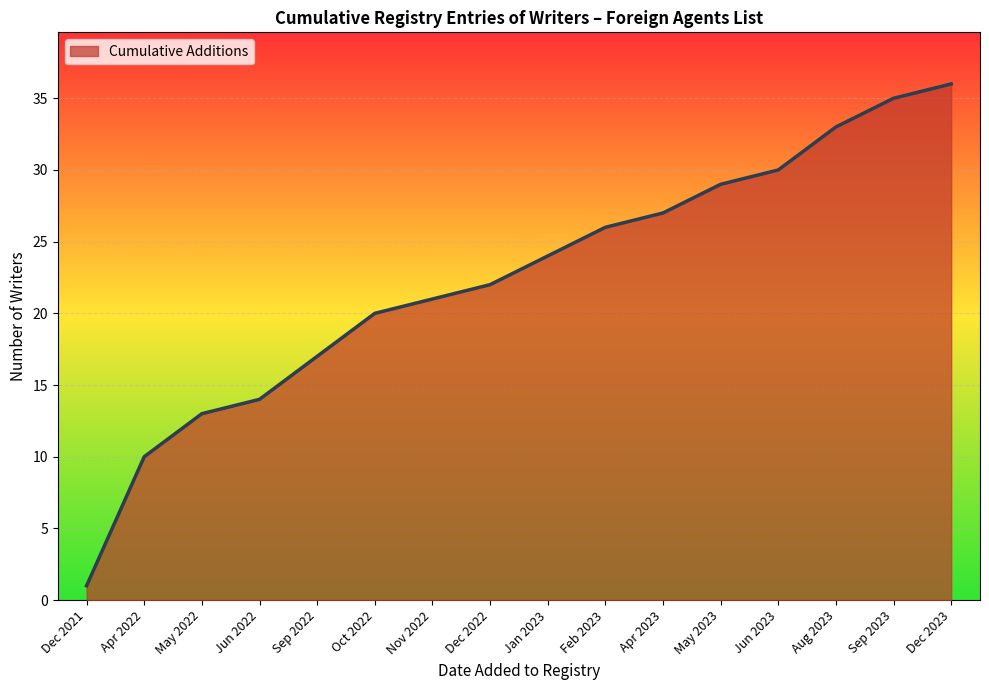

What is the difference between the maximum and minimum values?

35